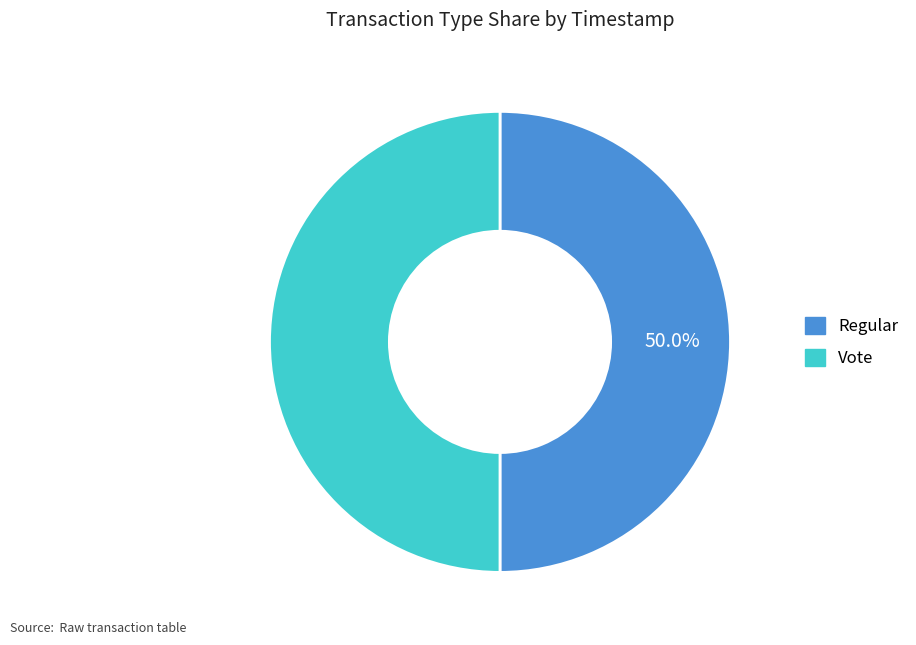

Do Vote and Regular together represent more than half of the pie?

Yes